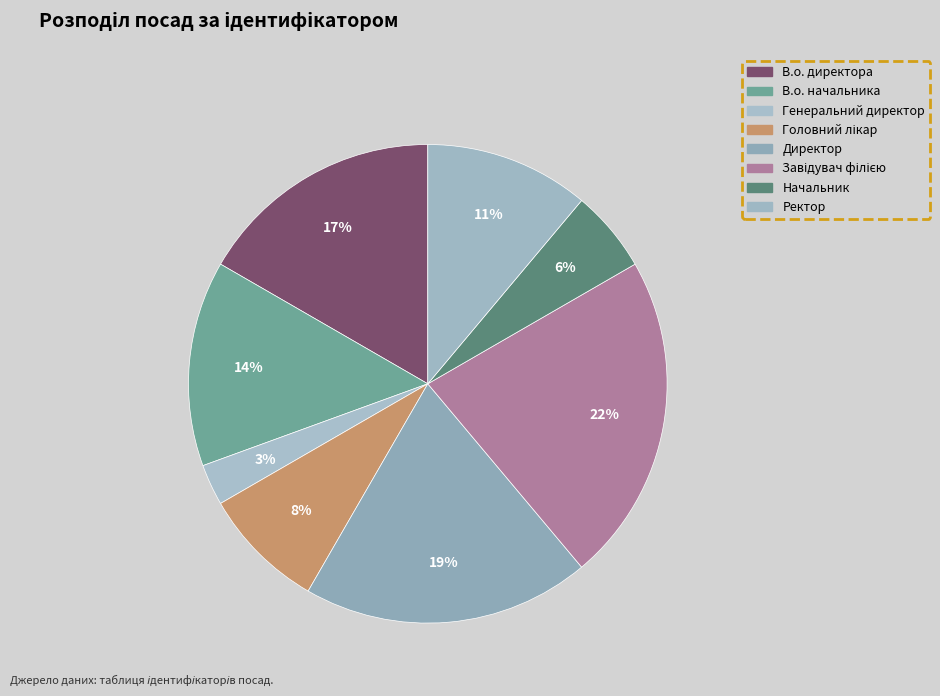

Does Ректор account for over 50% of the chart?

No